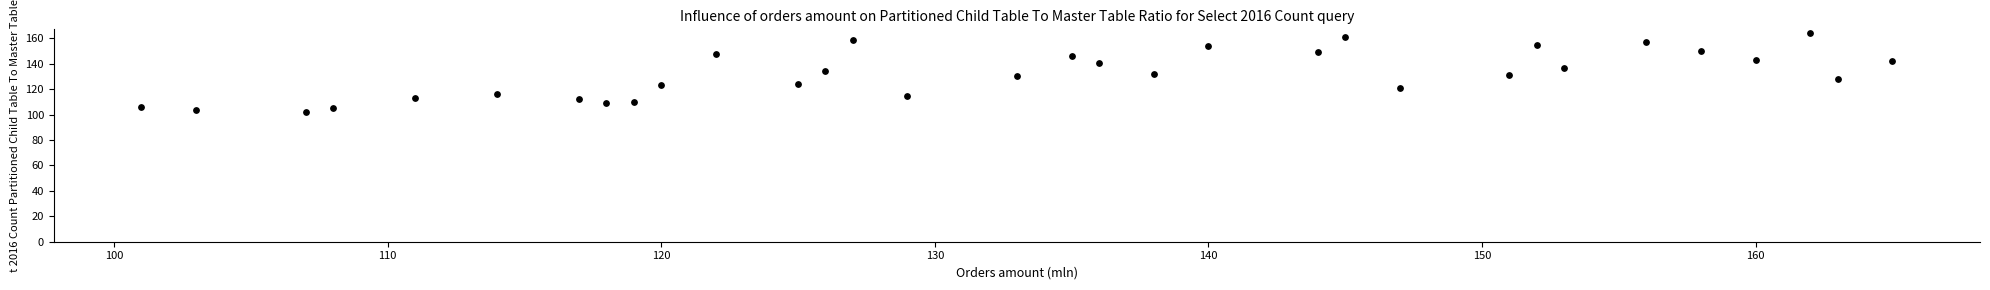

What is the range of X values (max minus min)?

64